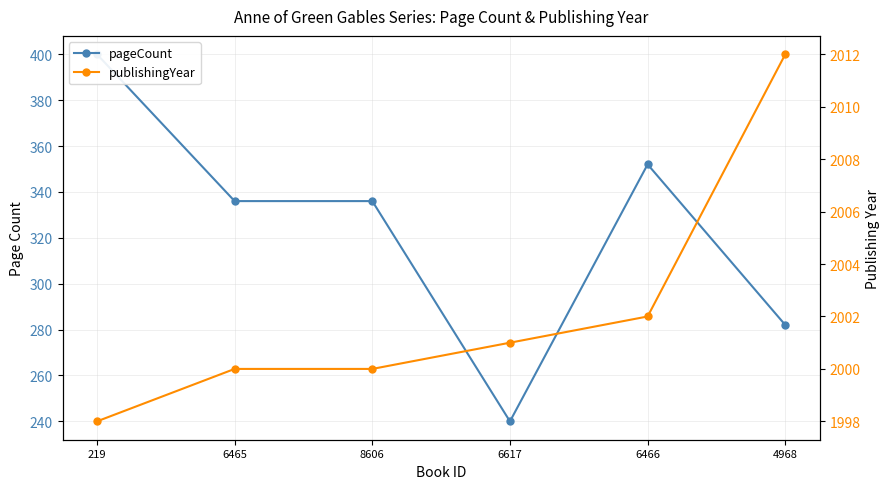

At which category is the sum across all series the highest?

219